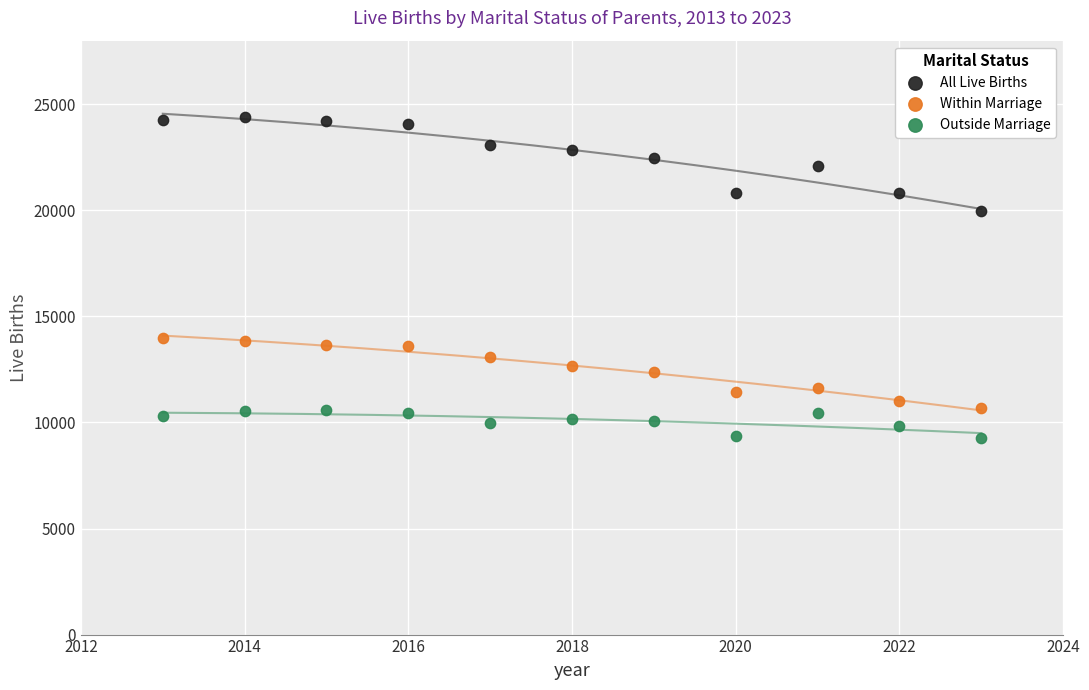

Which series has the widest spread of Y values?

All Live Births